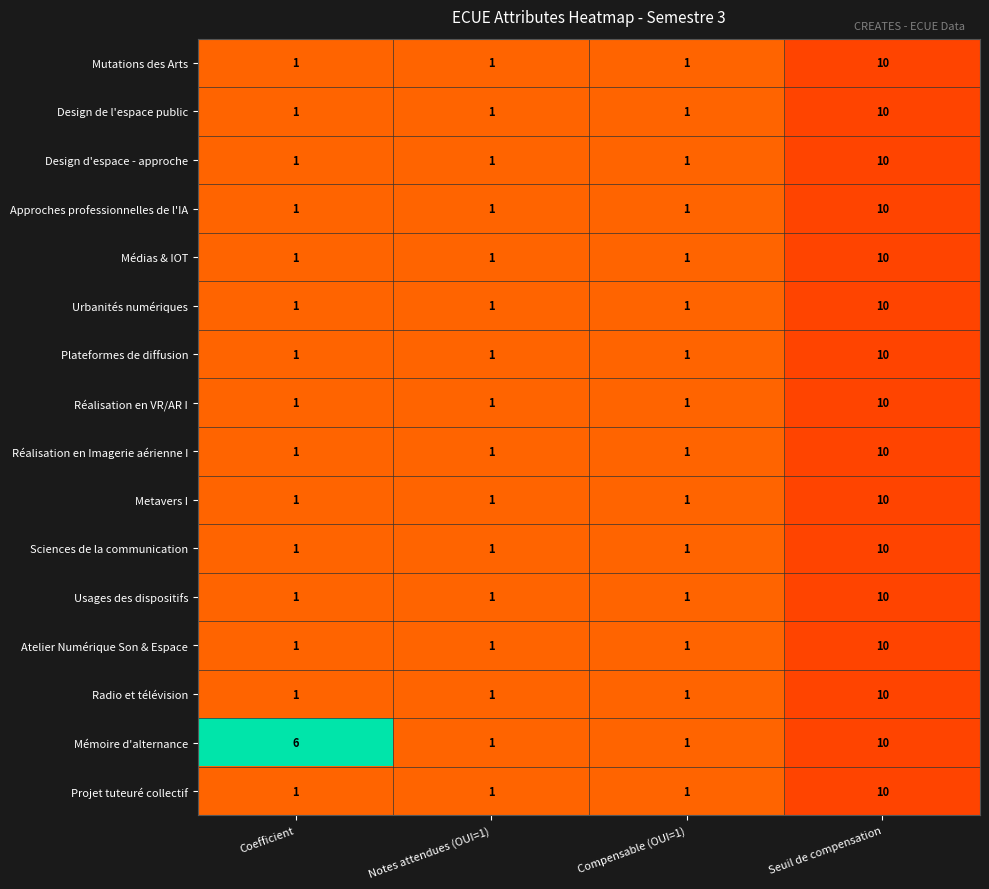

How many distinct data groups are displayed?

16